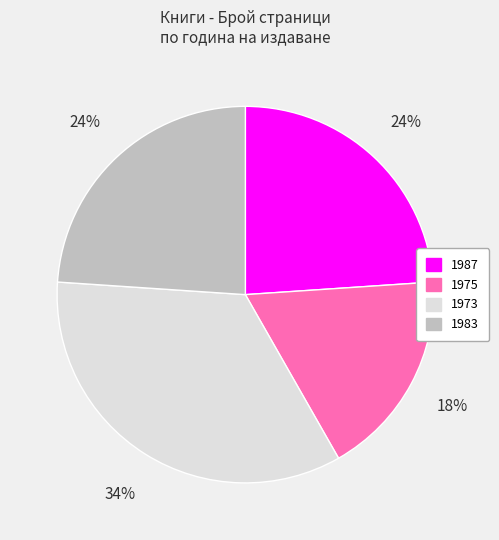

Which slice is the largest?

1973